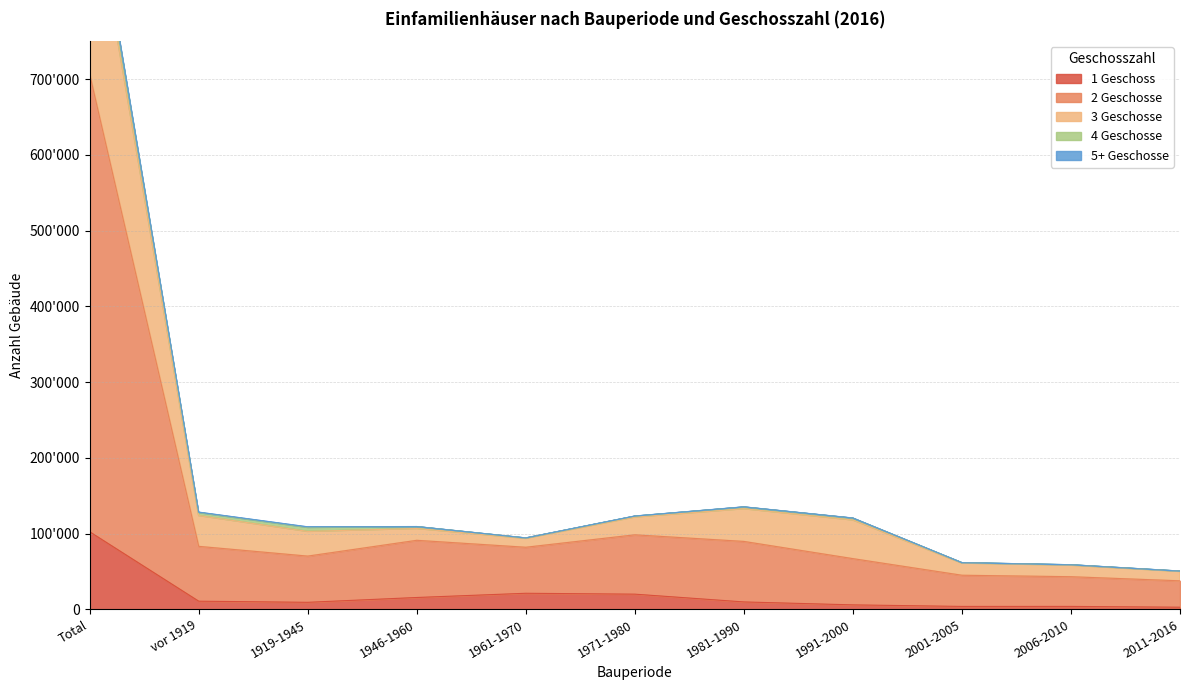

What is the label of the 2nd point from the left?

vor 1919